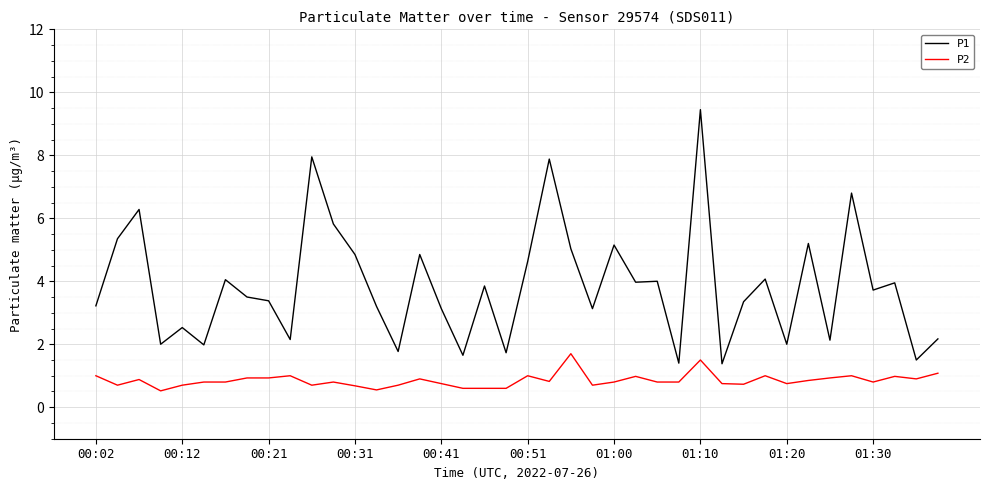

Which series has the largest range (max minus min)?

P1